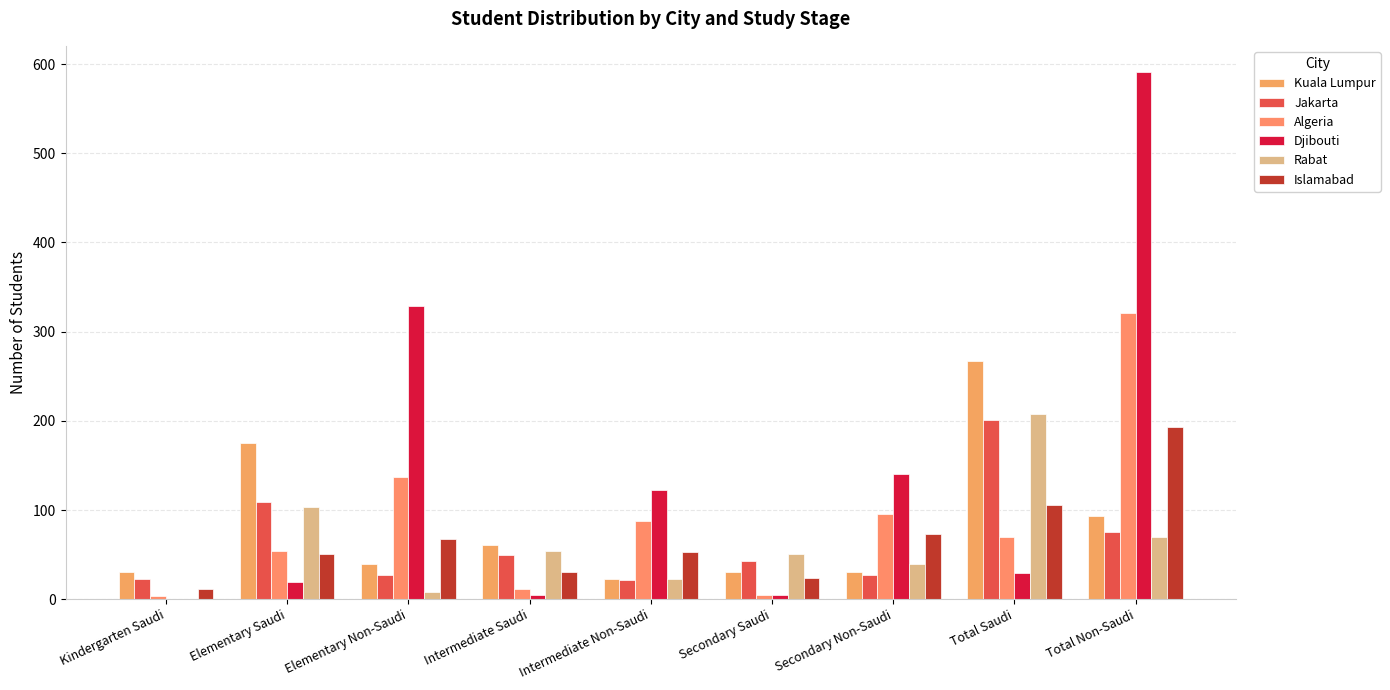

Count the number of data series in this chart.

6